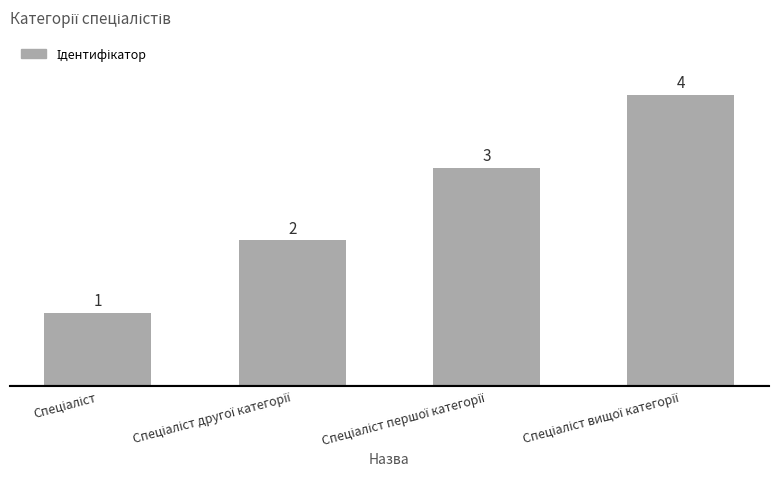

What is the difference between the maximum and minimum values?

3